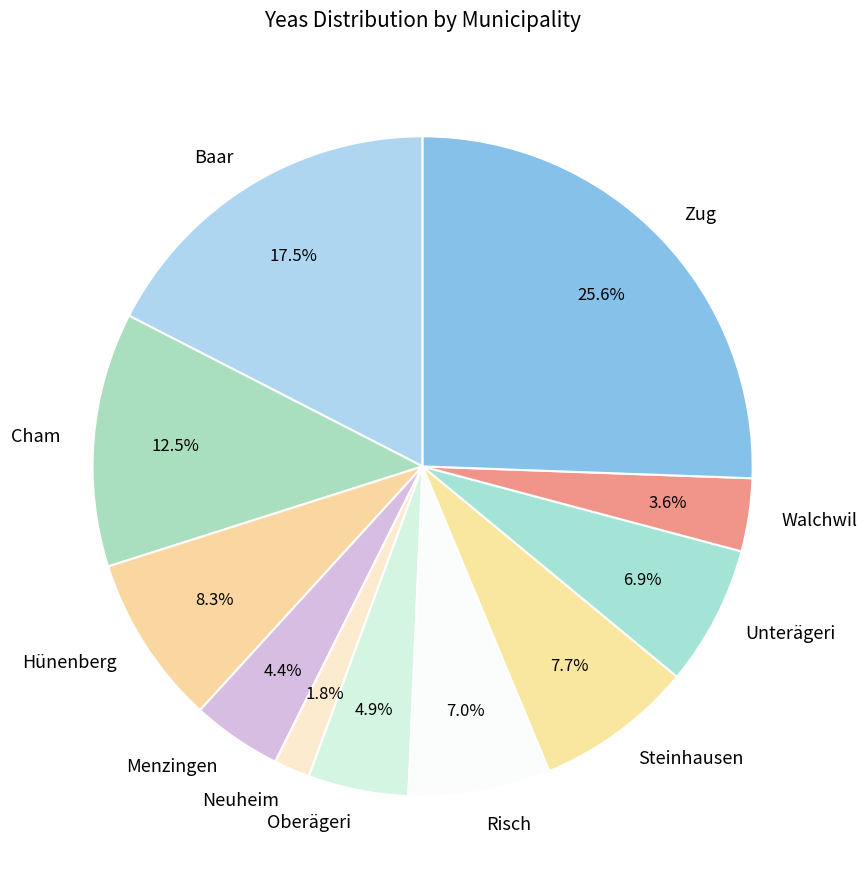

Is the sum of Hünenberg and Oberägeri greater than half?

No